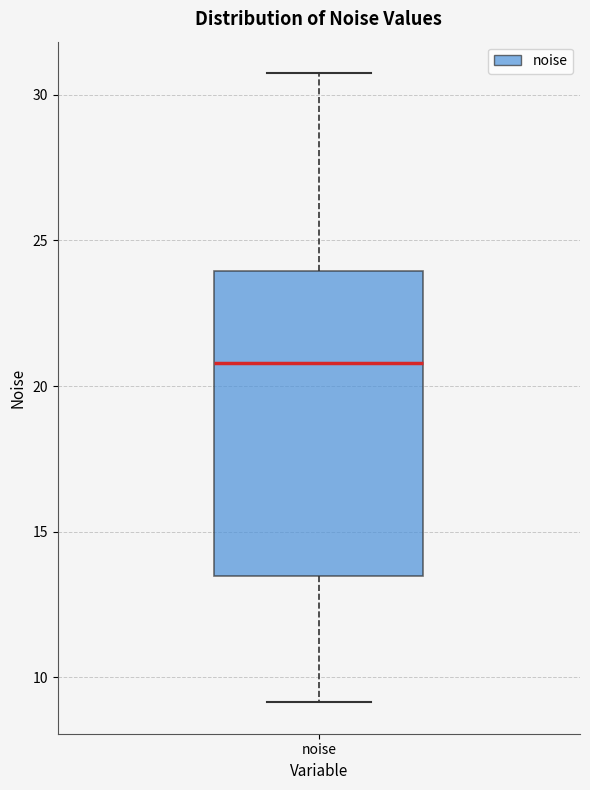

Read this box plot against the y-axis: the position of the median line, the range covered by the box, and the ends of both whiskers. The values are not printed on the chart, so give them approximately, as read against the axis.

median 21.0, box 13.5 to 24.0, whiskers 9.0 to 30.5